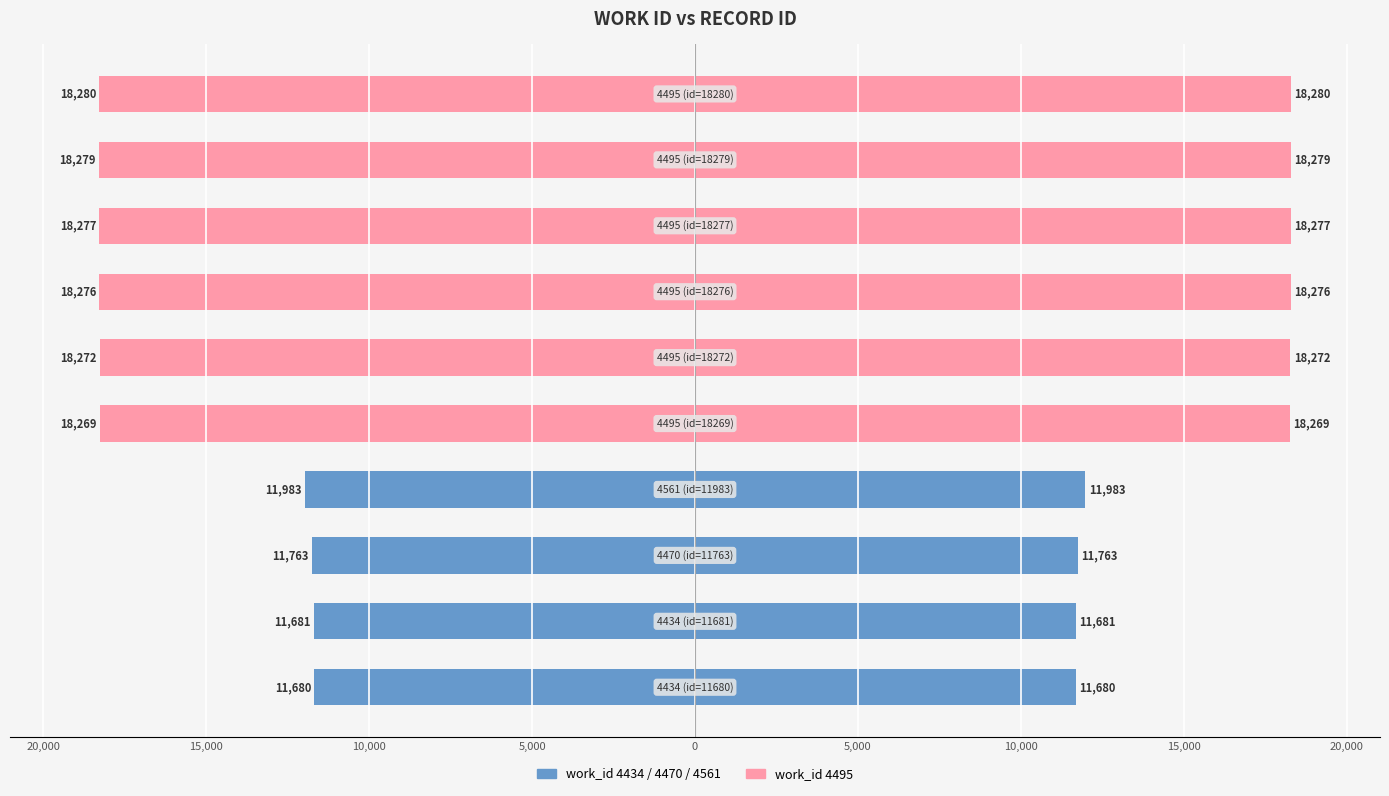

Which series changed the most between 25,000 and 20,000?

work_id 4434/4470/4561